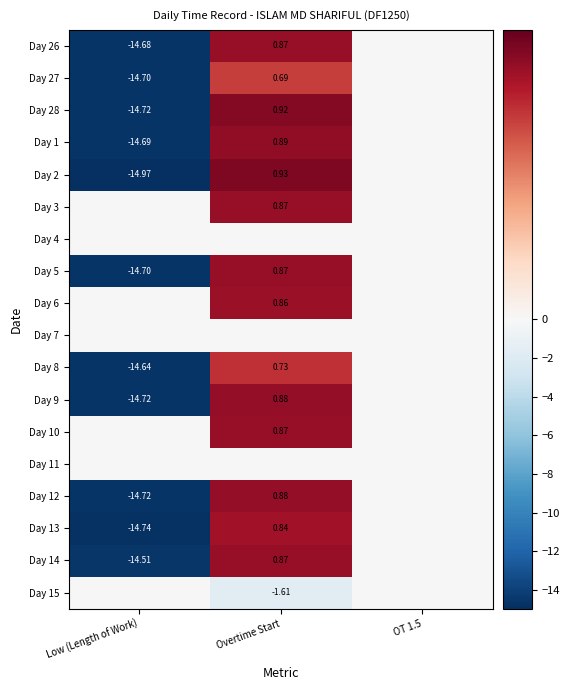

True or false: Day 28 has a value of -14.7 at Low (Length of Work).

True